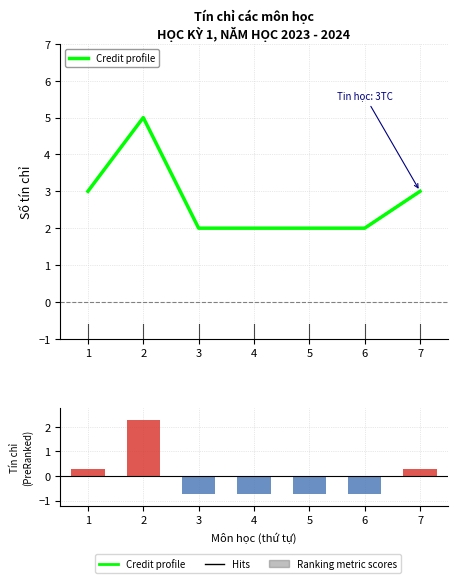

What is the maximum value shown in the chart?

5.0